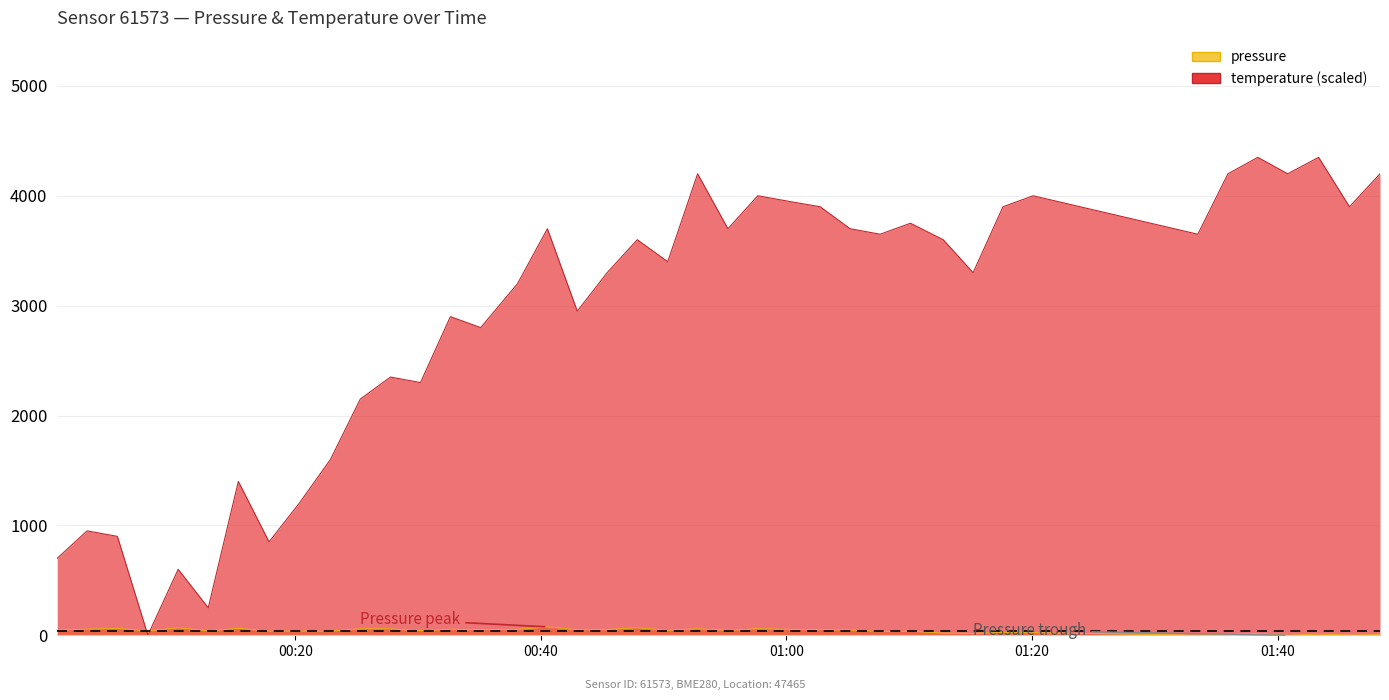

Reading left to right, what are all the values shown in this chart?

pressure: 47.6	56.3	62.5	39.8	67.9	40.6	63.3	37.8	38.6	36.8	59.6	58.6	41.9	55.0	51.5	54.0	75.9	50.6	52.2	68.0	45.1	59.0	45.1	60.0	53.8	52.1	47.7	35.4	36.2	19.5	17.0	25.6	23.0	1.0	11.4	15.8	0.0	10.5	1.8	6.1
temperature: 700.0	950.0	900.0	0.0	600.0	250.0	1400.0	850.0	1200.0	1600.0	2150.0	2350.0	2300.0	2900.0	2800.0	3200.0	3700.0	2950.0	3300.0	3600.0	3400.0	4200.0	3700.0	4000.0	3950.0	3900.0	3700.0	3650.0	3750.0	3600.0	3300.0	3900.0	4000.0	3650.0	4200.0	4350.0	4200.0	4350.0	3900.0	4200.0